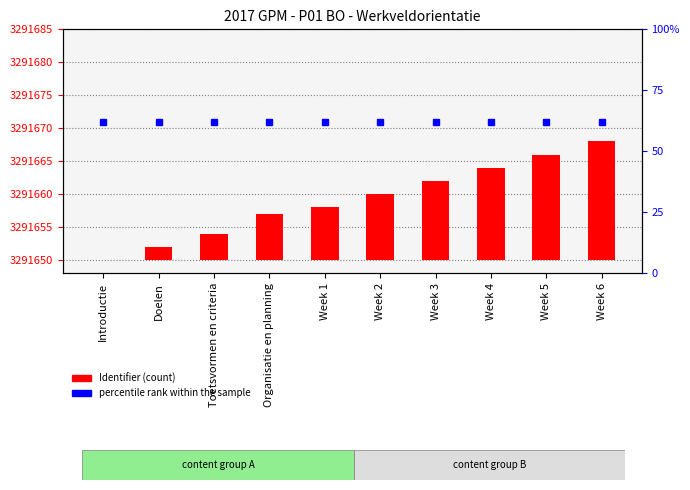

Is it true that the value at Week 3 is 12?

True